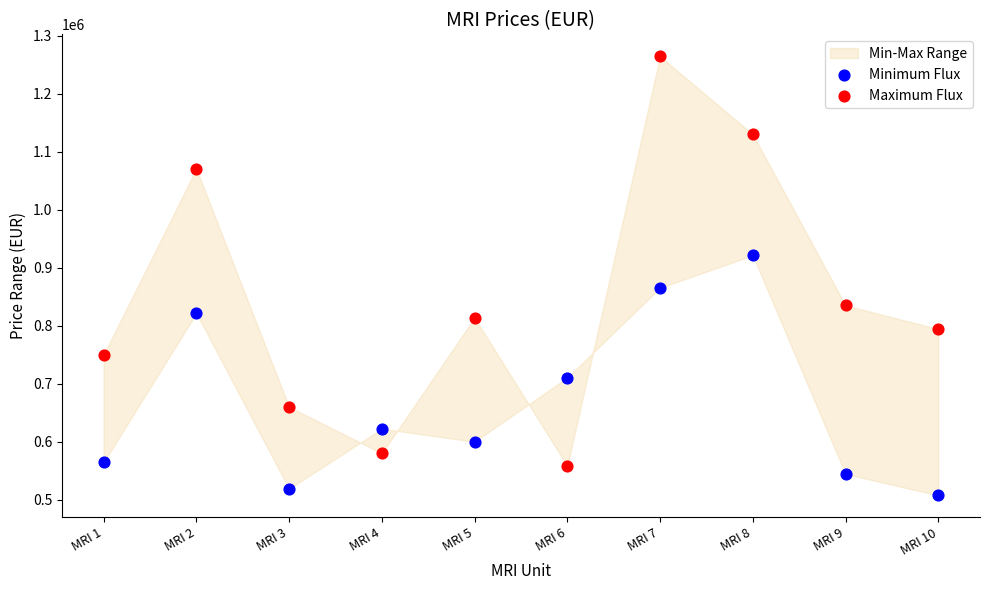

Across all series, what Y value is closest to 886021?

865378.2